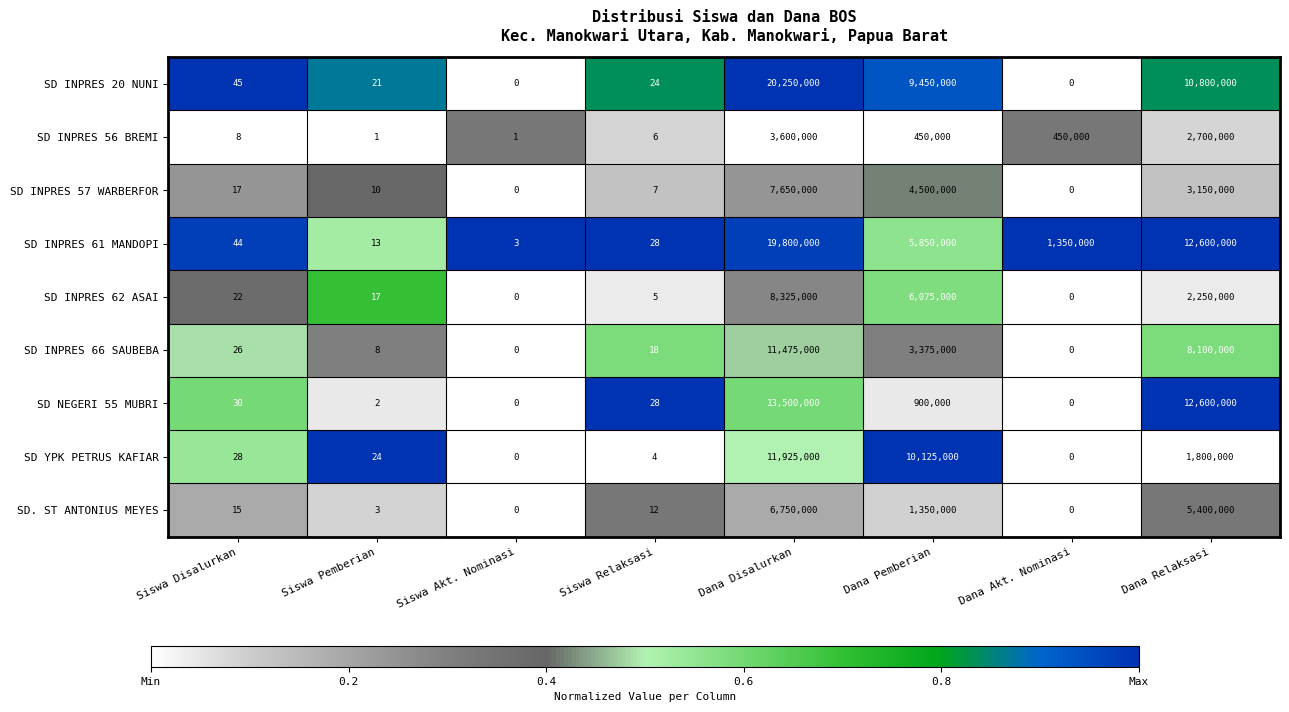

Is it true that SD INPRES 61 MANDOPI equals 41 at Siswa Relaksasi?

False